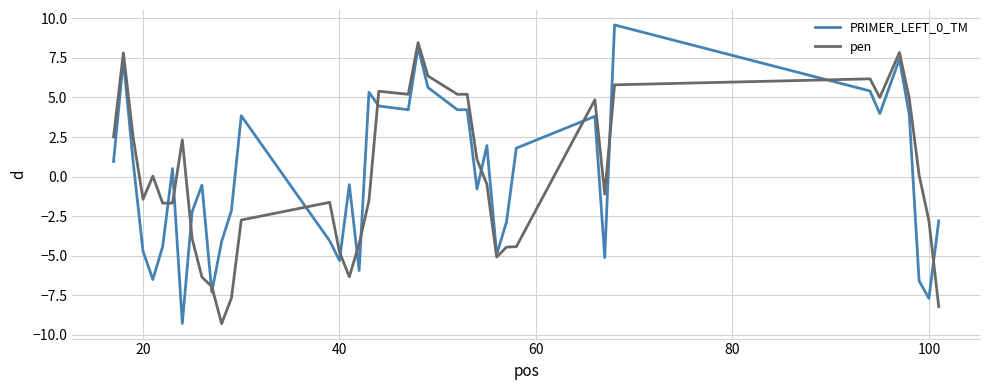

True or false: PRIMER_LEFT_0_TM has more than 1 points higher than both neighbors.

True